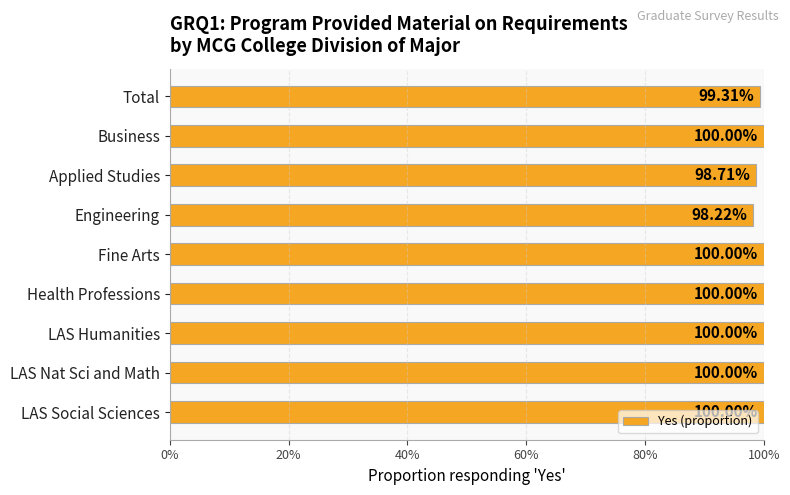

Does the chart contain any negative values?

No